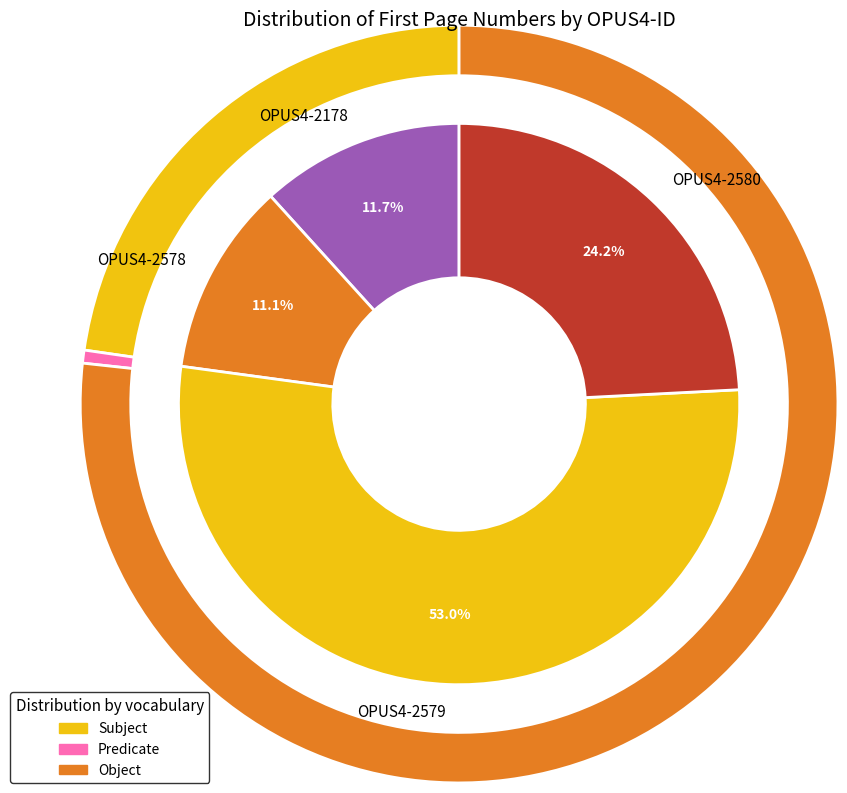

Count the number of slices in the pie.

4